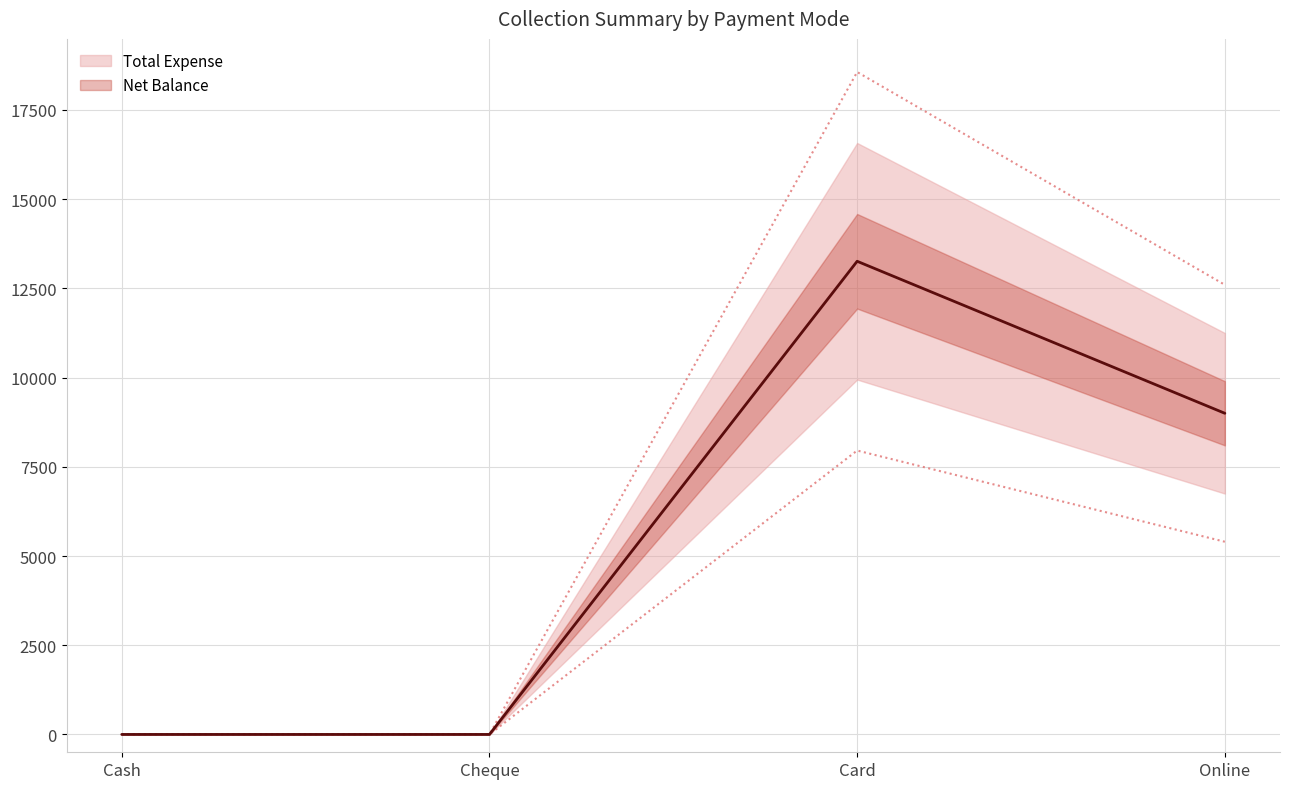

How many interior local peaks (higher than both neighbors) does the data have?

1